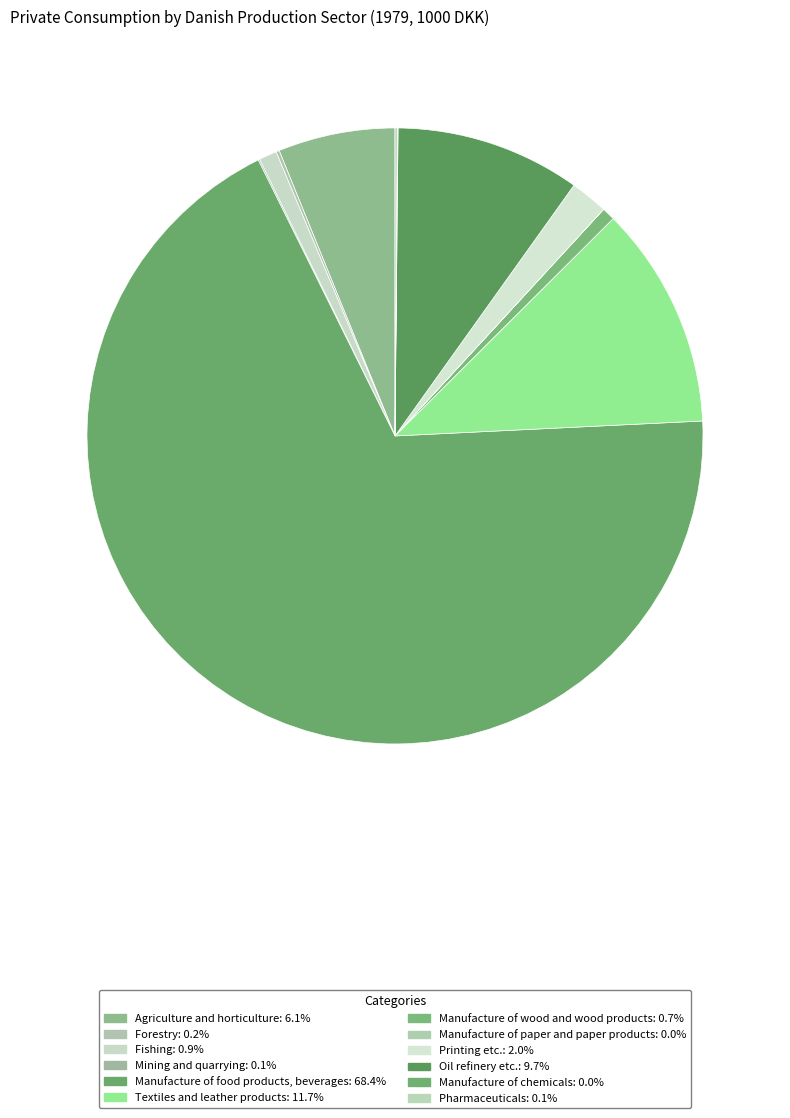

What is the total percentage of Oil refinery etc. and Fishing?

10.6%